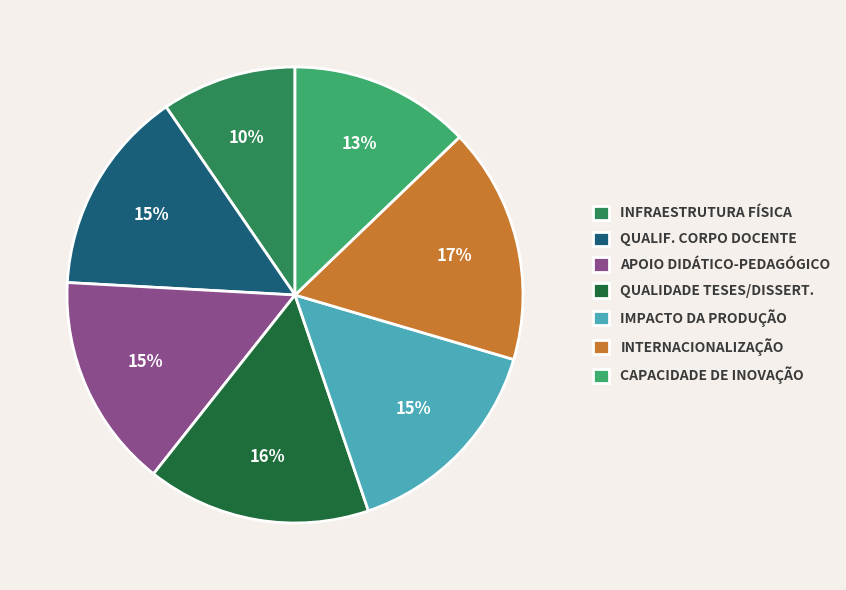

Combined, do INTERNACIONALIZAÇÃO and IMPACTO DA PRODUÇÃO account for over 50%?

No